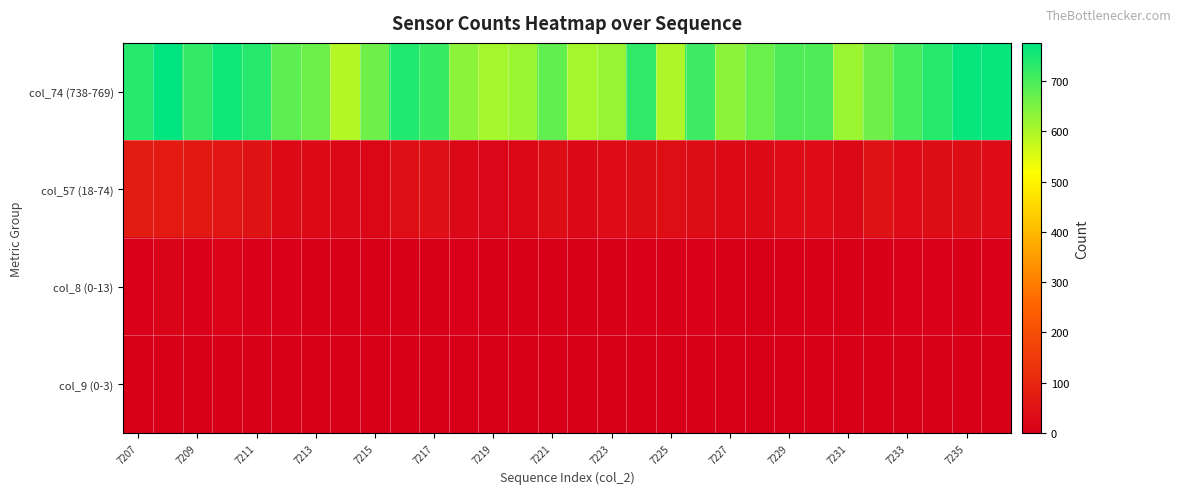

At how many categories does at least one series exceed 34?

30